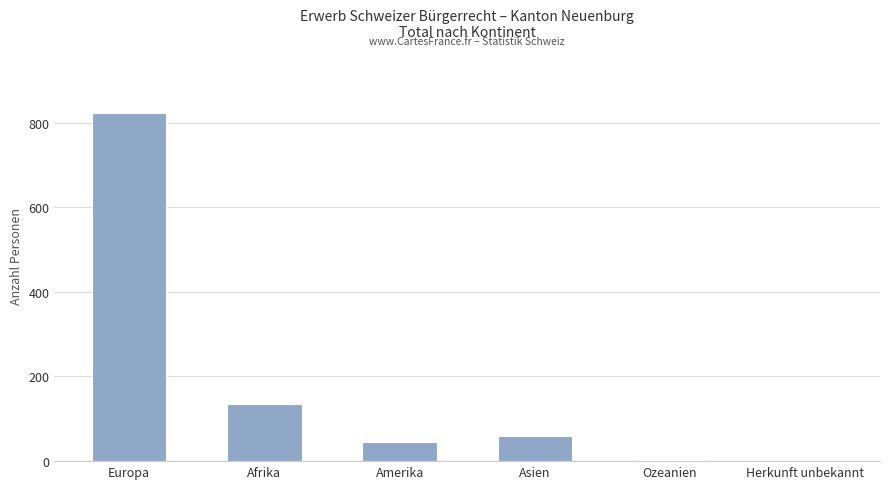

What is the ratio of the value at Asien to the value at Afrika?

0.4